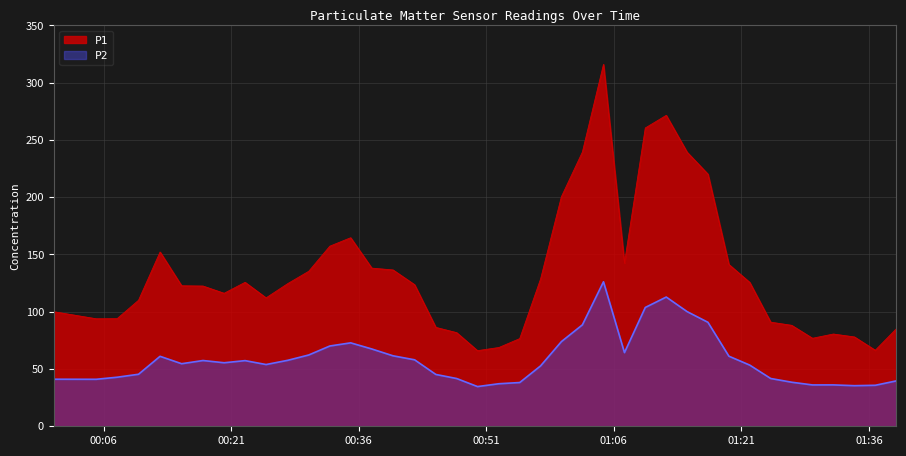

Read the P2 value at 2024-03-08T01:04:47.

126.2